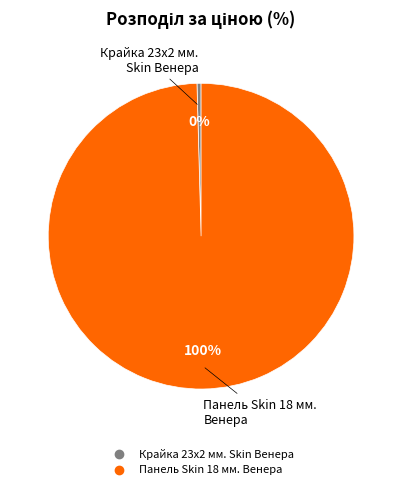

Rank the categories by value from highest to lowest.

Панель Skin 18 мм. Венера, Крайка 23x2 мм. Skin Венера